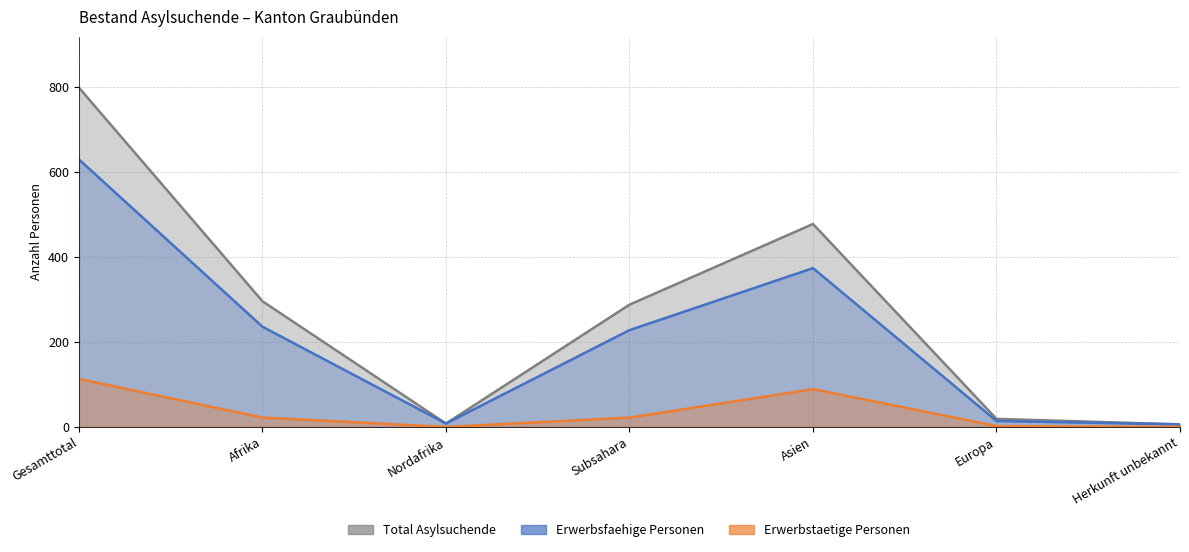

At which category is the sum across all series the highest?

Gesamttotal